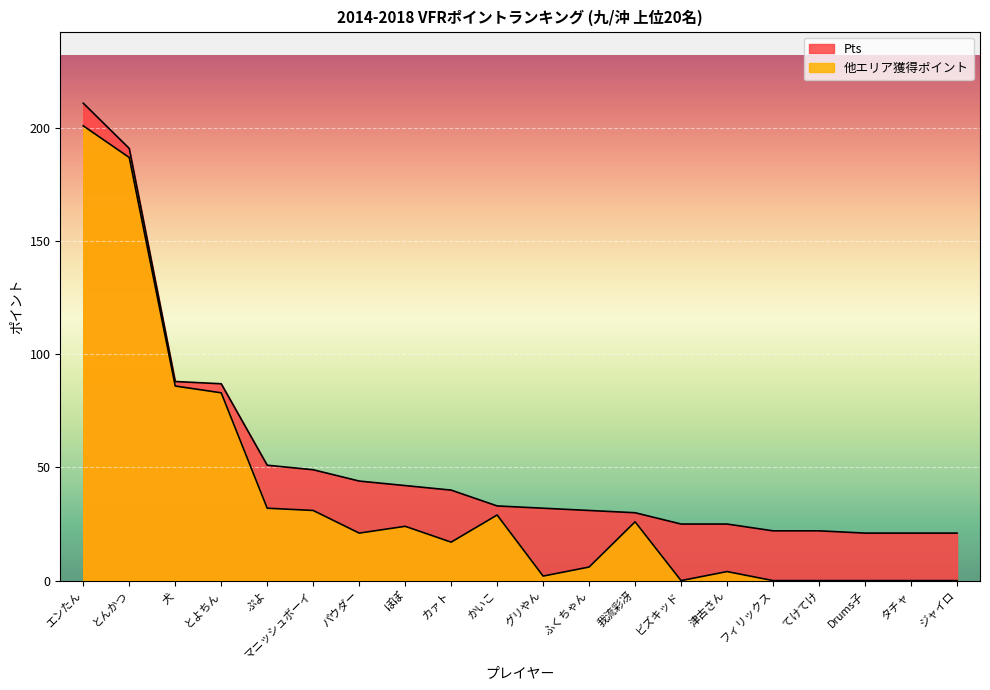

List the labels in order of Pts value, smallest first.

Drums子, タチャ, ジャイロ, フィリックス, てけてけ, ビズキッド, 津古さん, 我流彩冴, ふくちゃん, グリやん, かいこ, カァト, ぽぽ, パウダー, マニッシュボーイ, ぷよ, とよちん, 犬, とんかつ, エンたん